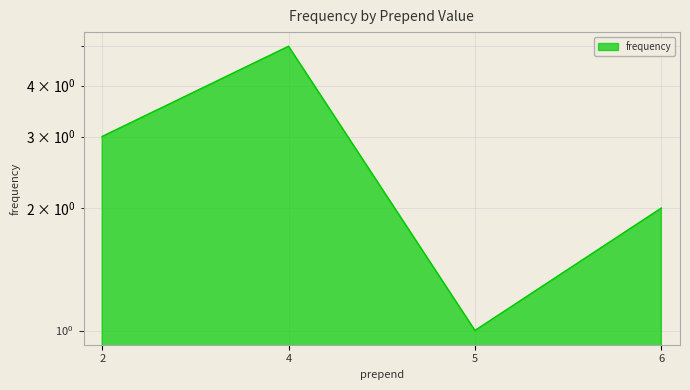

The chart shows a value of 1 at 6. True or false?

False